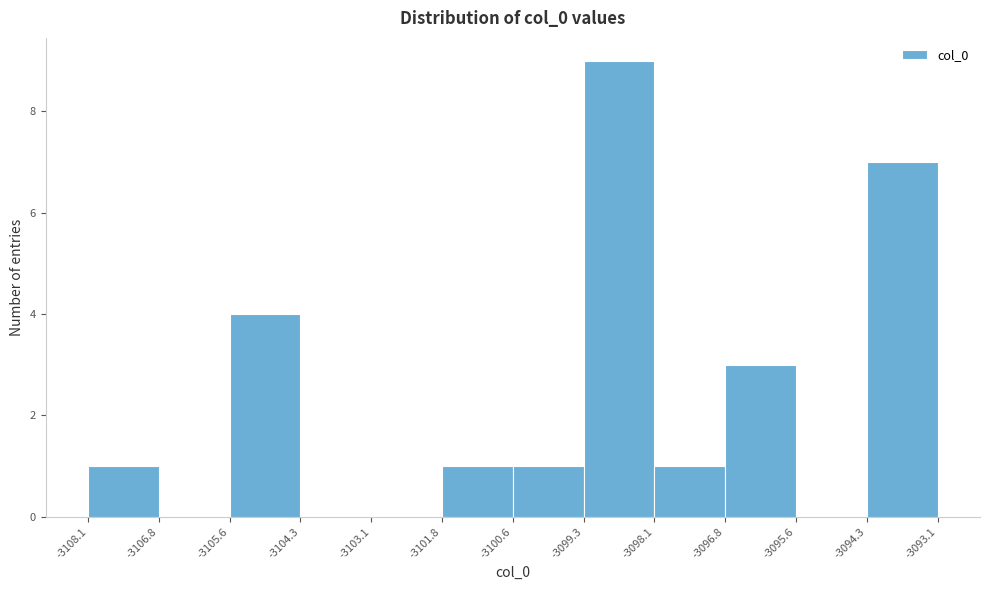

Reading left to right, list every bar in this chart as the range it spans on the x-axis followed by its height. The values are not printed on the chart, so give them approximately, as read against the axis.

-3108.1 to -3106.8: 1
-3106.8 to -3105.6: 0
-3105.6 to -3104.3: 4
-3104.3 to -3103.1: 0
-3103.1 to -3101.8: 0
-3101.8 to -3100.6: 1
-3100.6 to -3099.3: 1
-3099.3 to -3098.1: 9
-3098.1 to -3096.8: 1
-3096.8 to -3095.6: 3
-3095.6 to -3094.3: 0
-3094.3 to -3093.1: 7